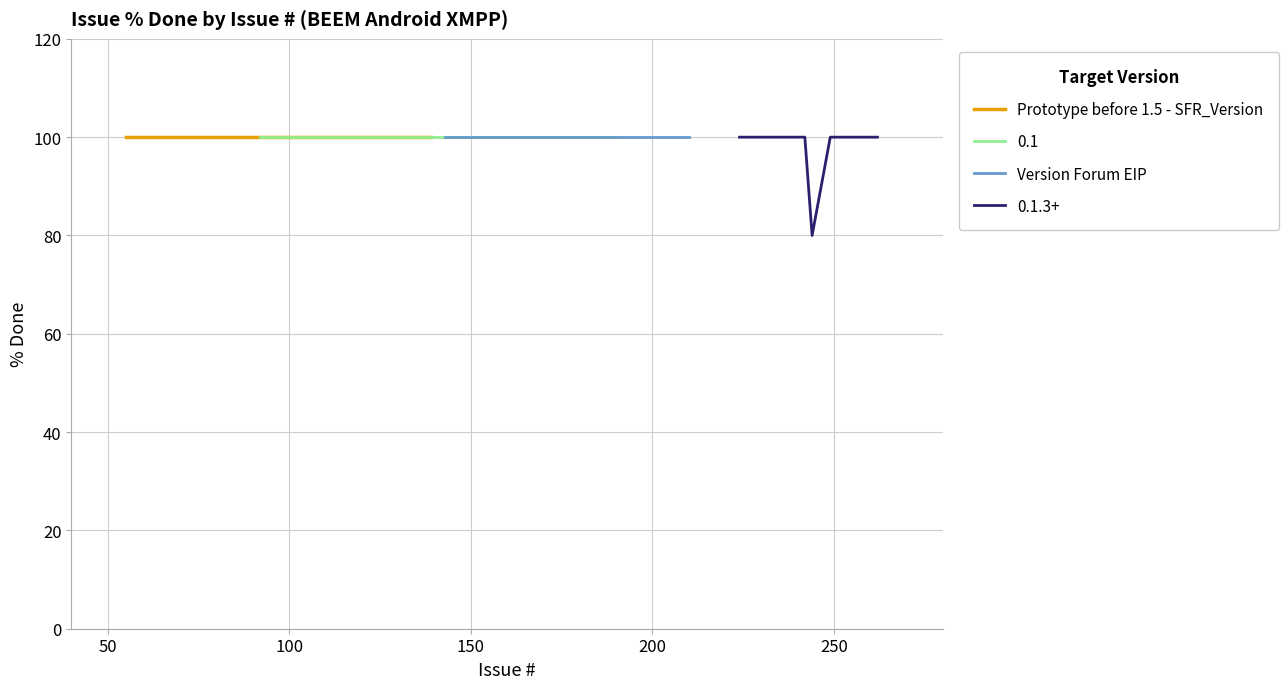

True or false: Closed (100% Done) and High Priority cross at least once.

False